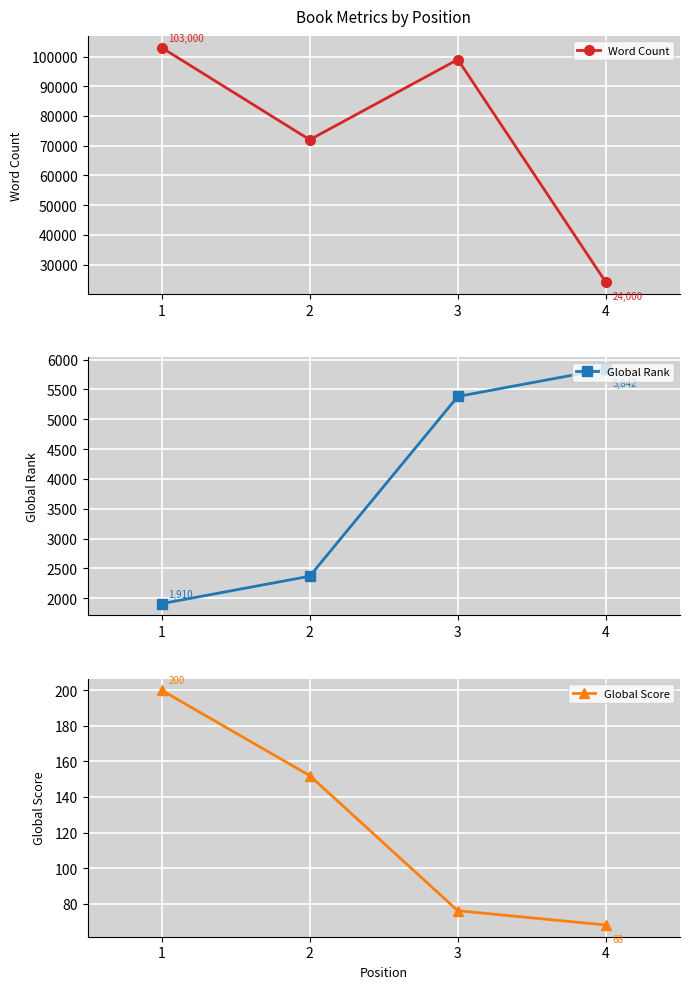

Between 1 and 4, which is larger?

1